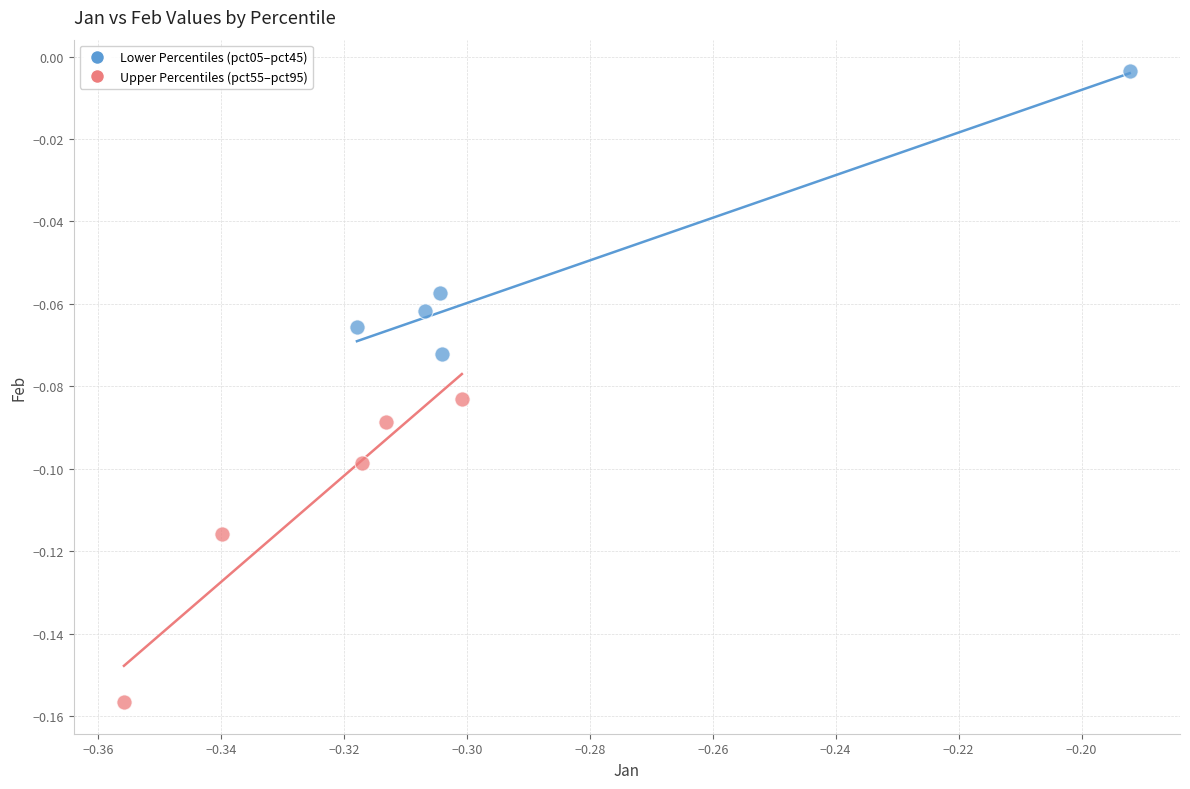

Which series reaches the minimum Y coordinate?

Upper Percentiles (pct55–pct95)